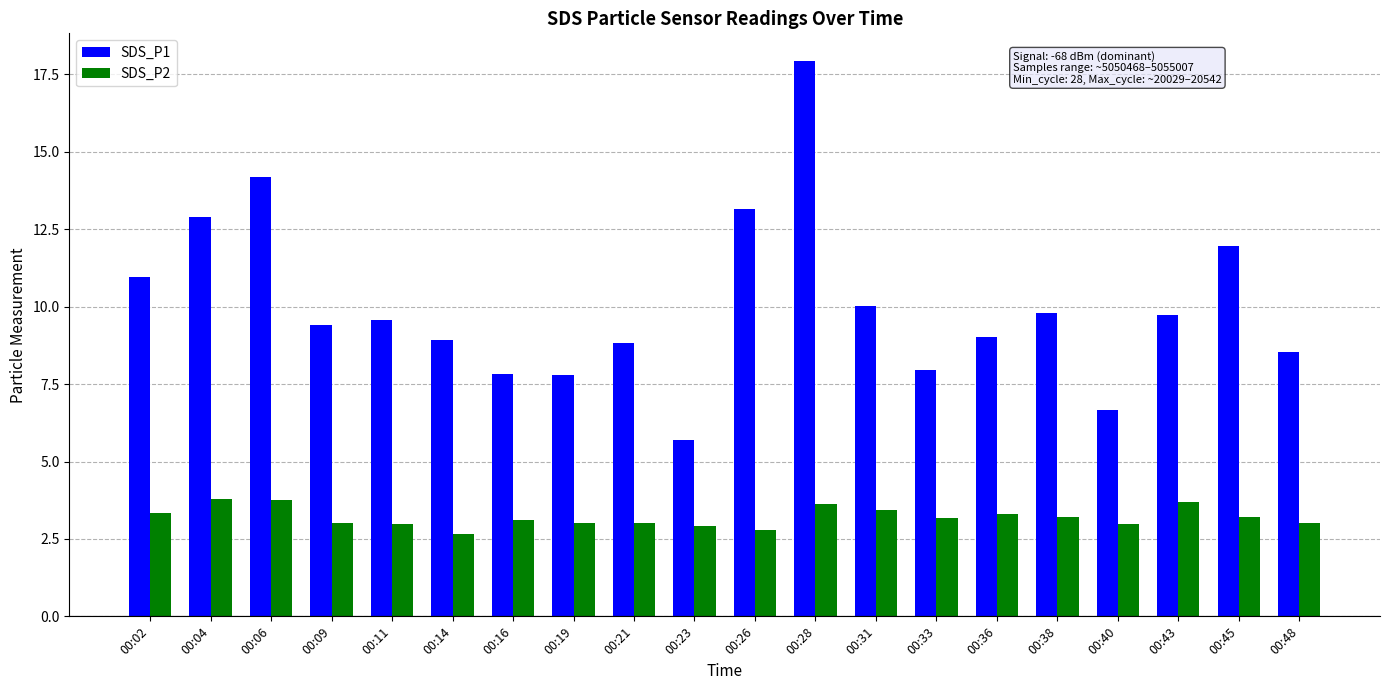

The SDS_P1 series shows 12.9 at 00:04. True or false?

True